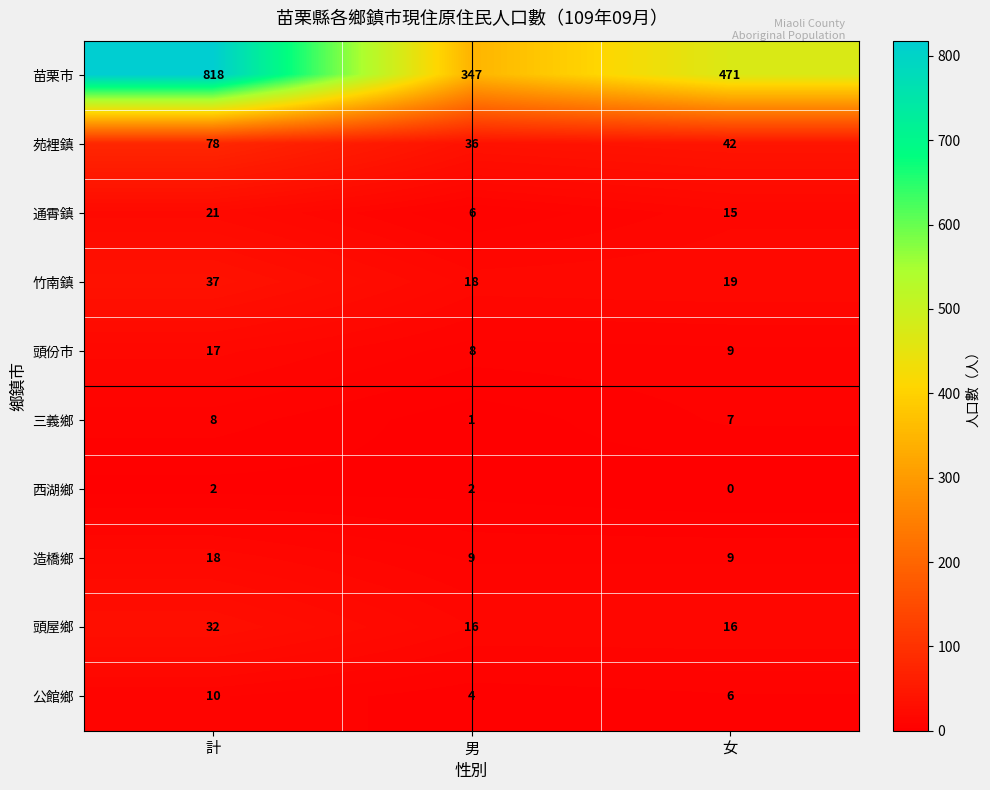

What is the difference between the highest and lowest values at 女?

471